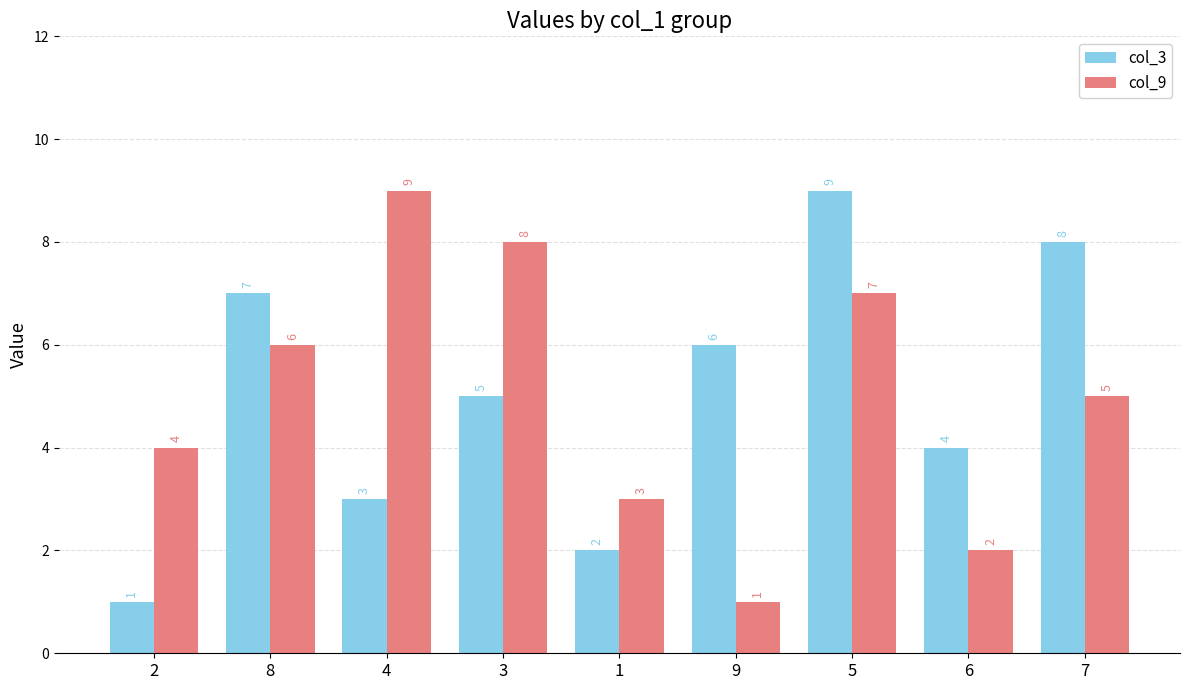

What is the sum of the col_9 values at 3 and 1?

11